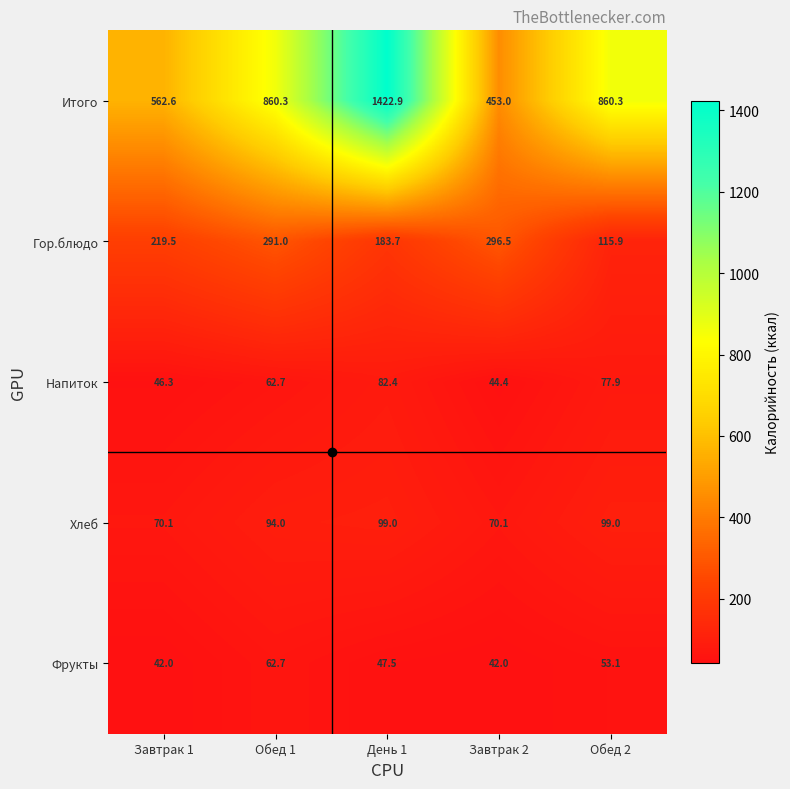

What is the sum of the Хлеб values at Обед 2 and День 1?

198.0